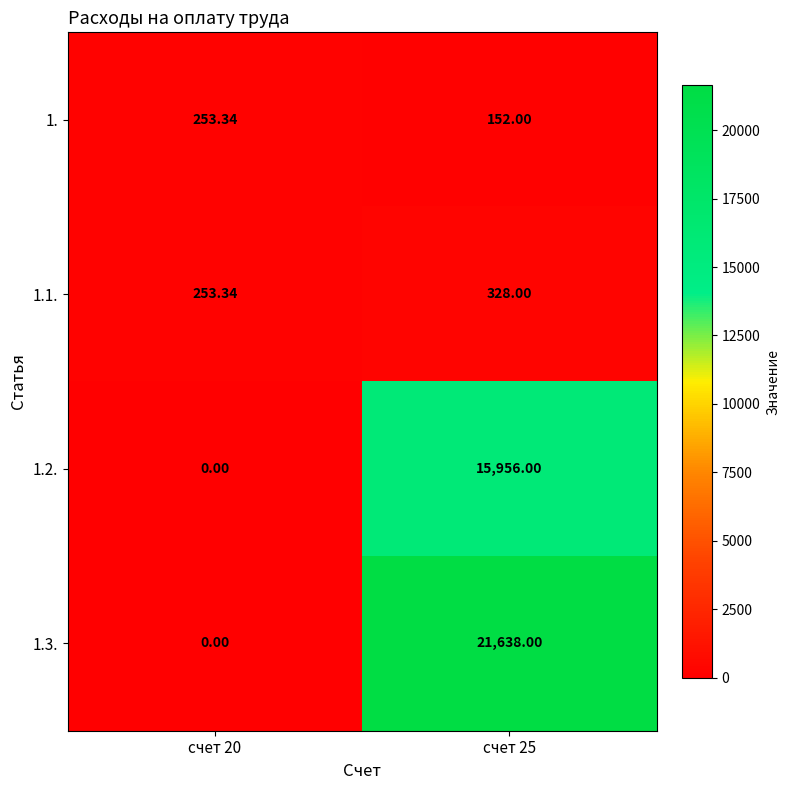

Reading right to left, extract all data points from this chart.

1.: счет 25=152.0	счет 20=253.3
1.1.: счет 25=328.0	счет 20=253.3
1.2.: счет 25=15956.0	счет 20=0.0
1.3.: счет 25=21638.0	счет 20=0.0